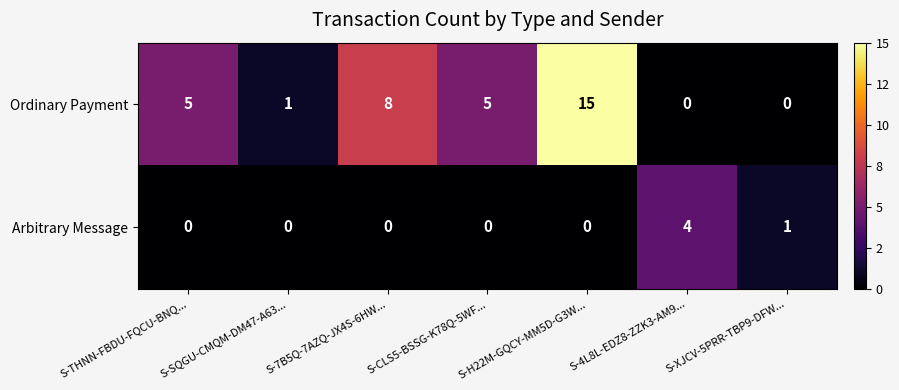

What is the highest value of the Arbitrary Message series?

4